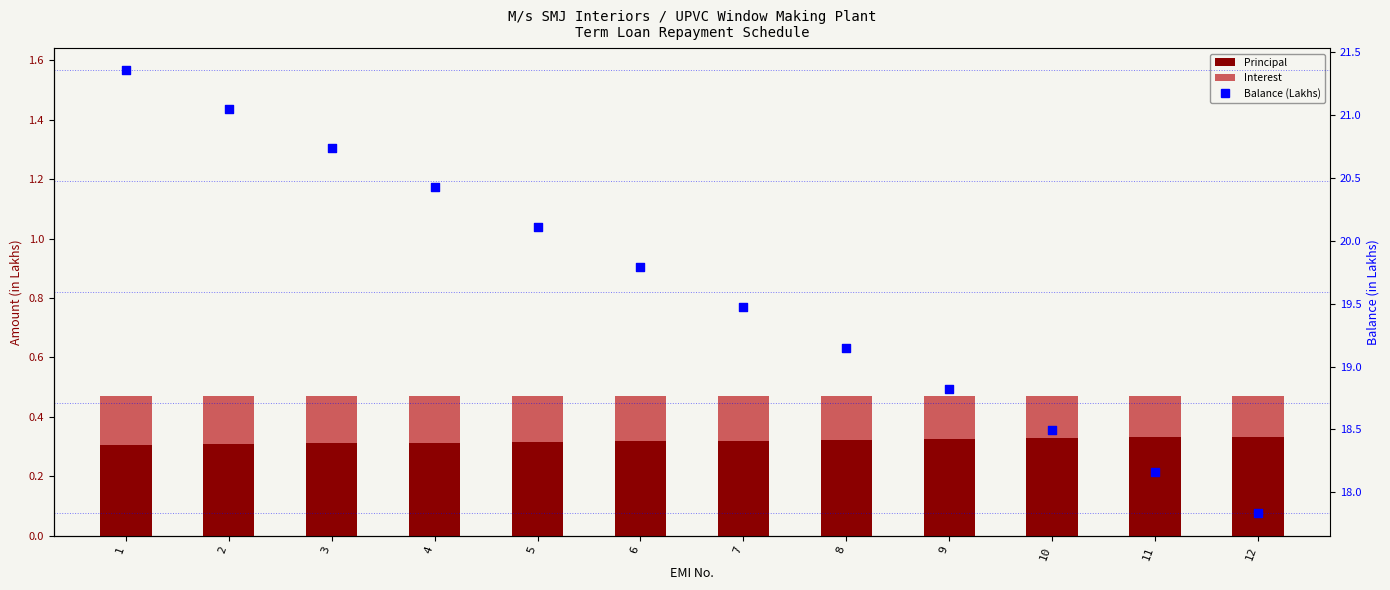

Which series has the largest total across all categories?

Balance (Lakhs)